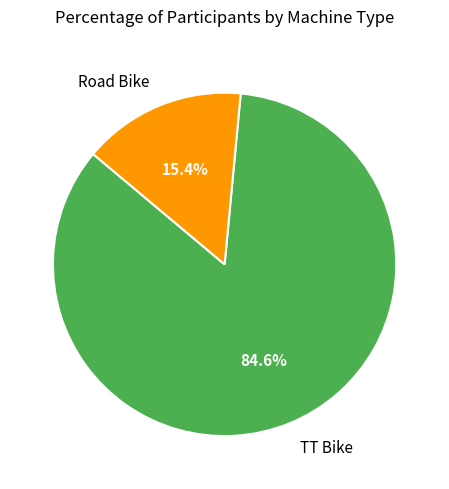

What percentage is NOT represented by TT Bike?

15.4%